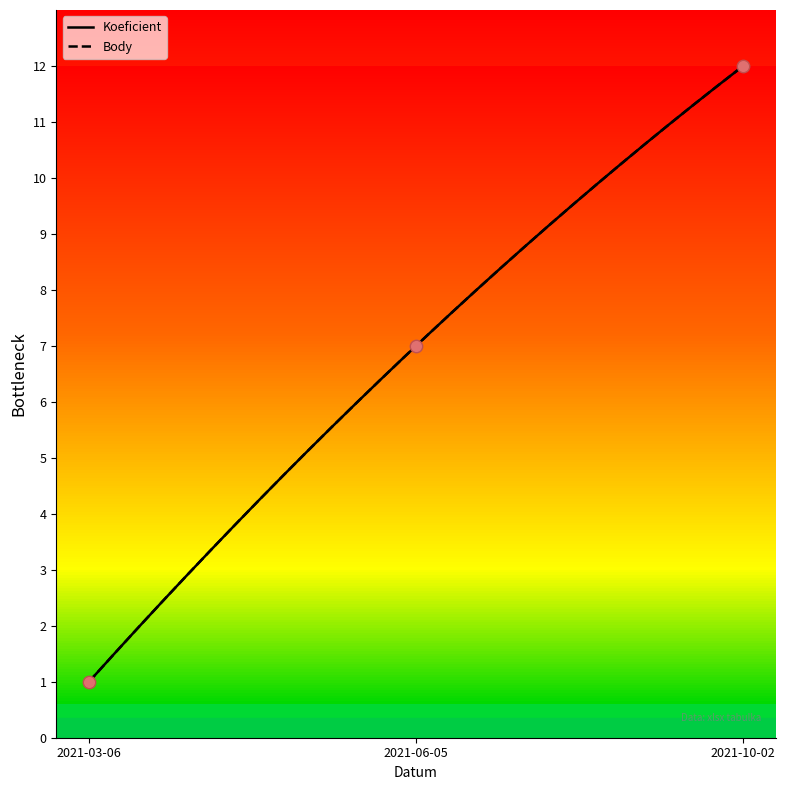

What is the ratio of the value at 2021-06-05 to the value at 2021-10-02?

0.6